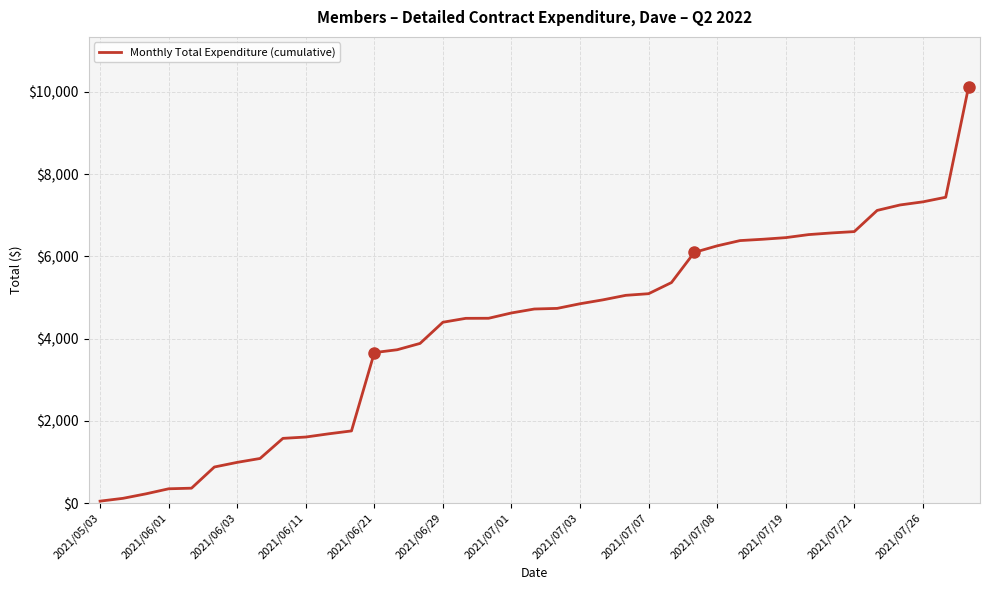

What is the greatest value displayed?

10123.7